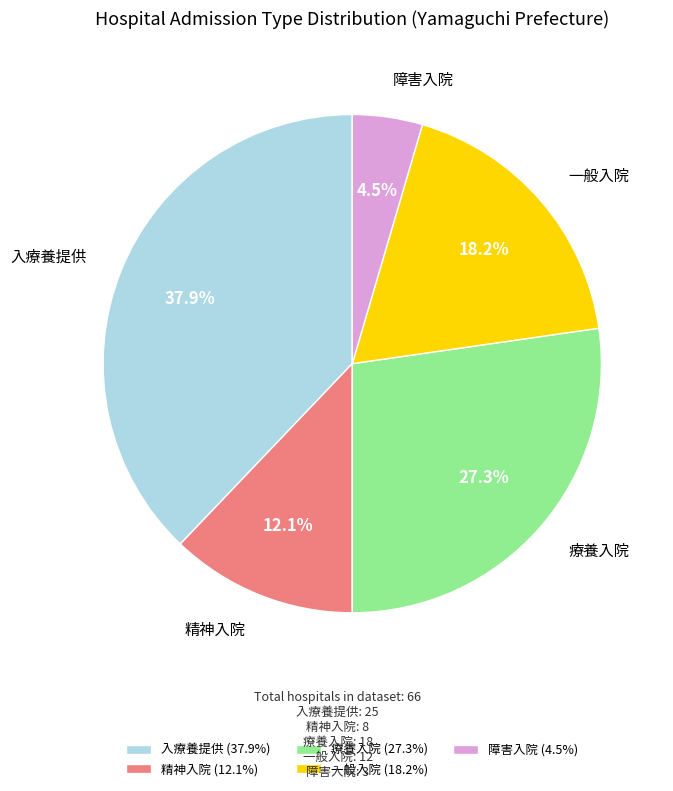

Approximately how many times larger is the value at 療養入院 (27.3%) compared to 一般入院 (18.2%)?

1.5